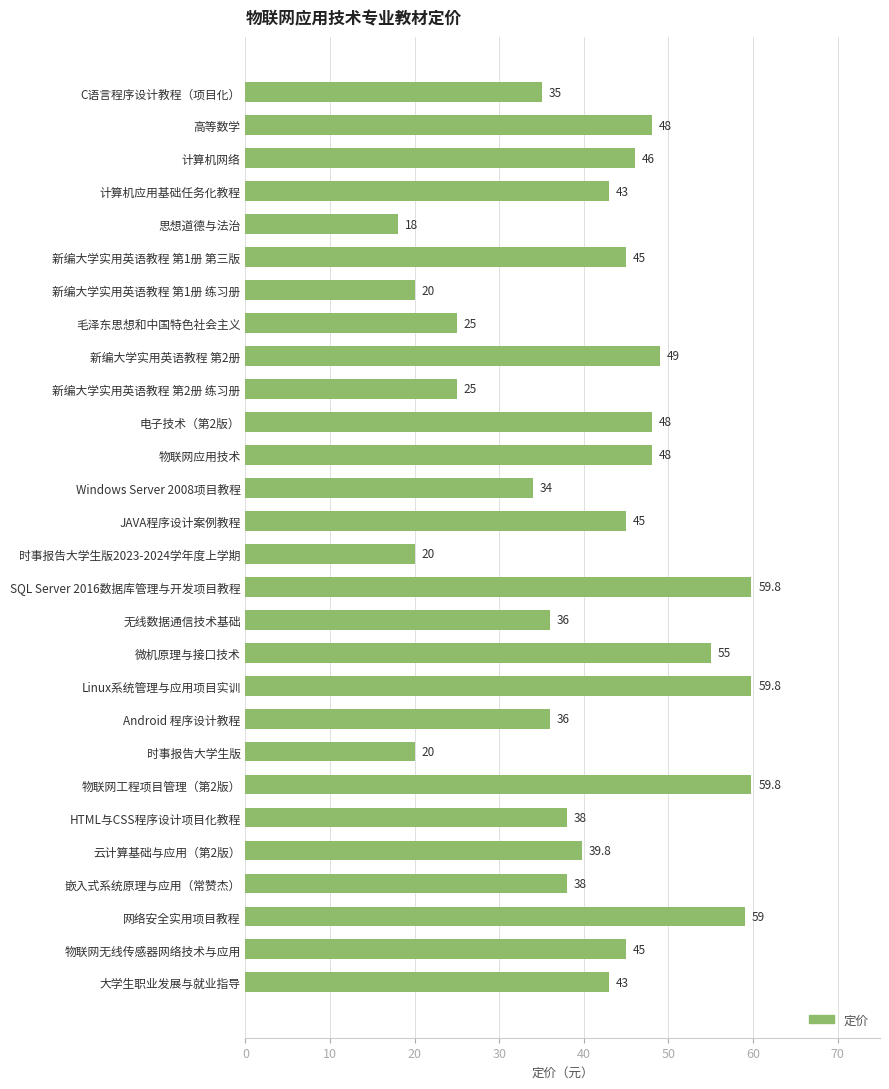

What is the difference between the maximum and minimum values?

41.8